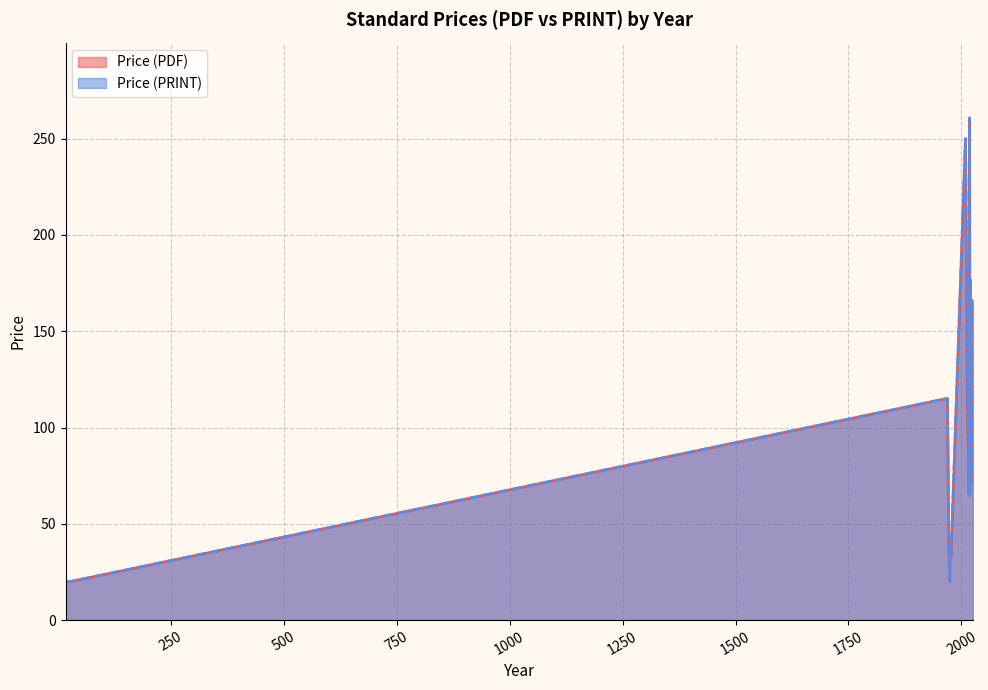

Does the chart display data point markers on the line(s)?

No